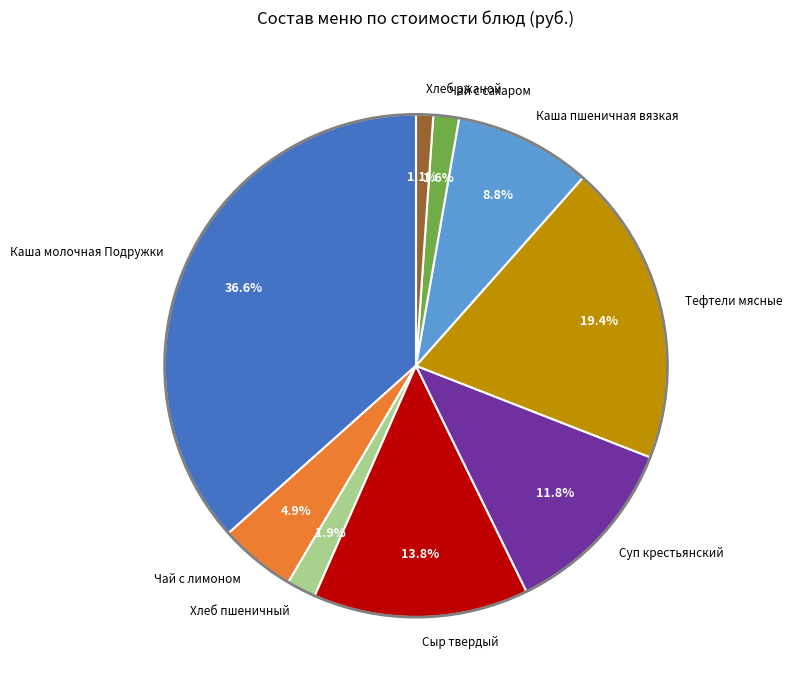

True or false: Сыр твердый accounts for 26% of the total.

False